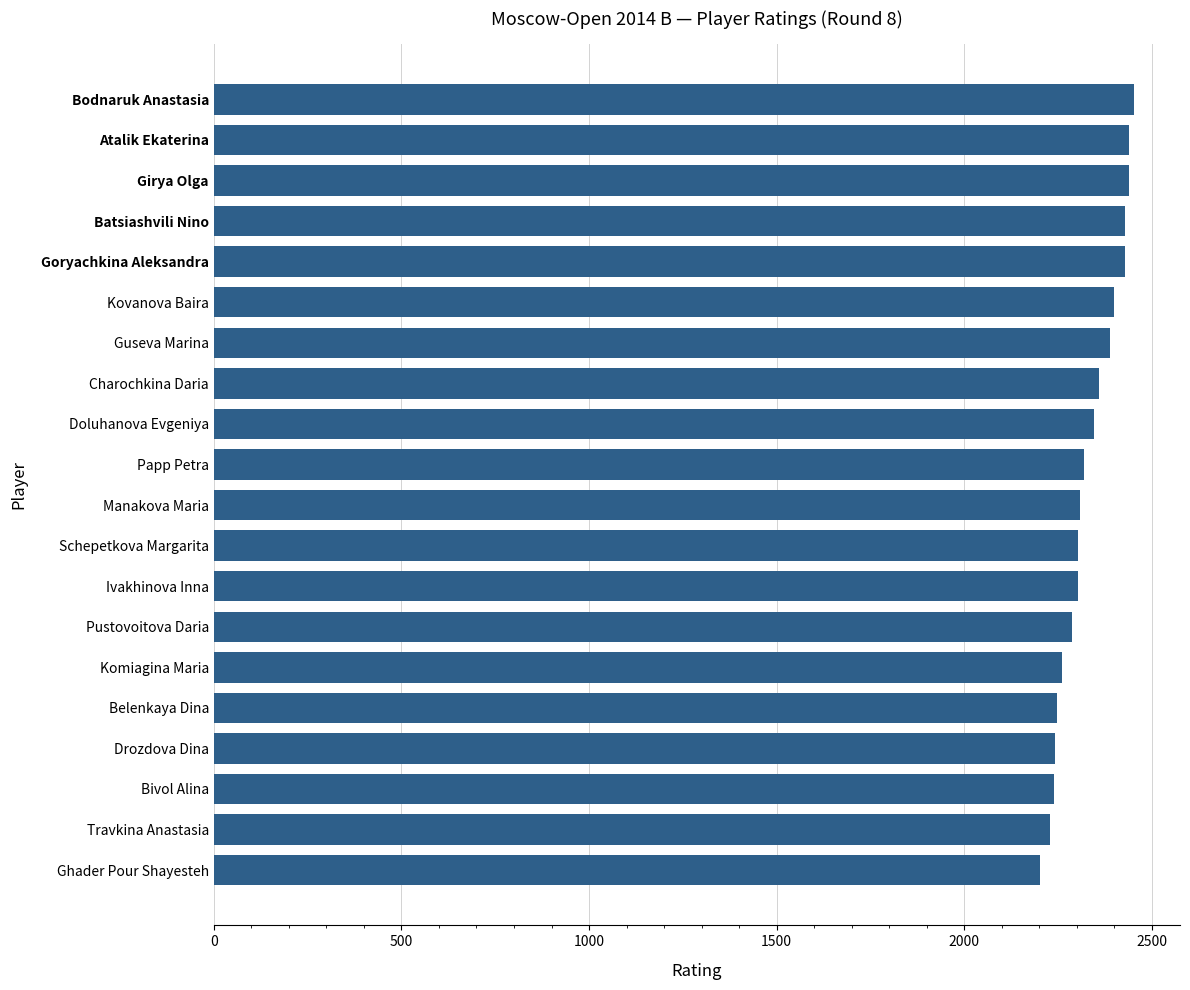

What is the sum of all values?

46610